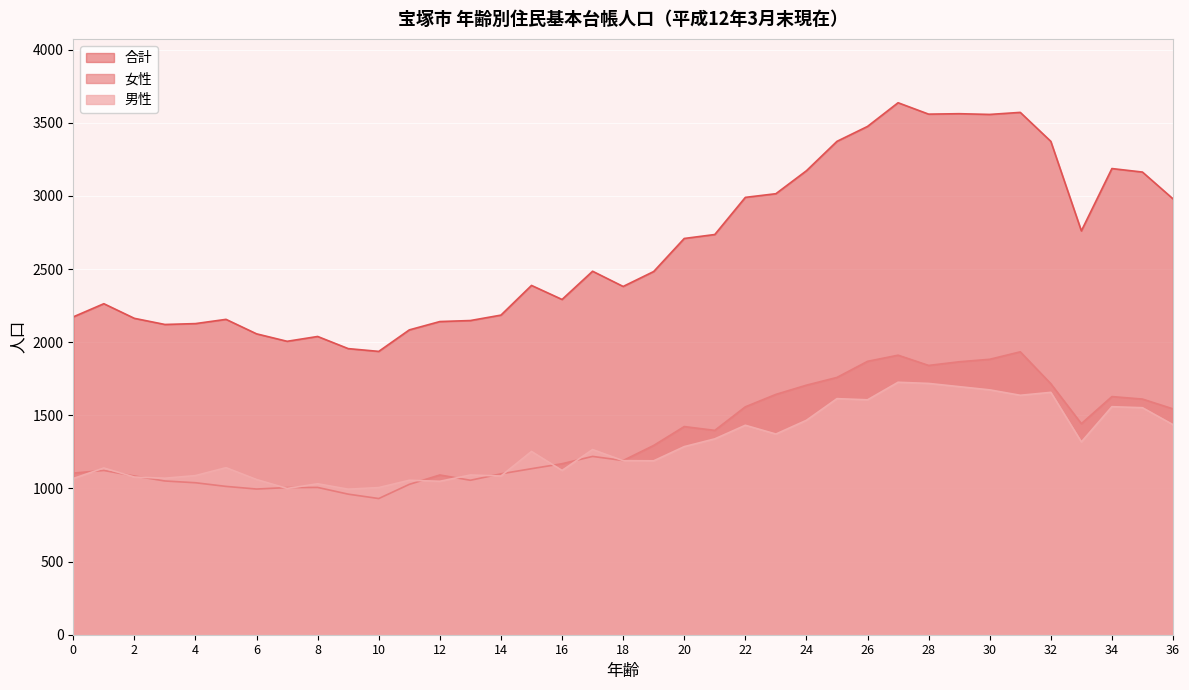

Where is 男性 nearest to the value 1360?

23